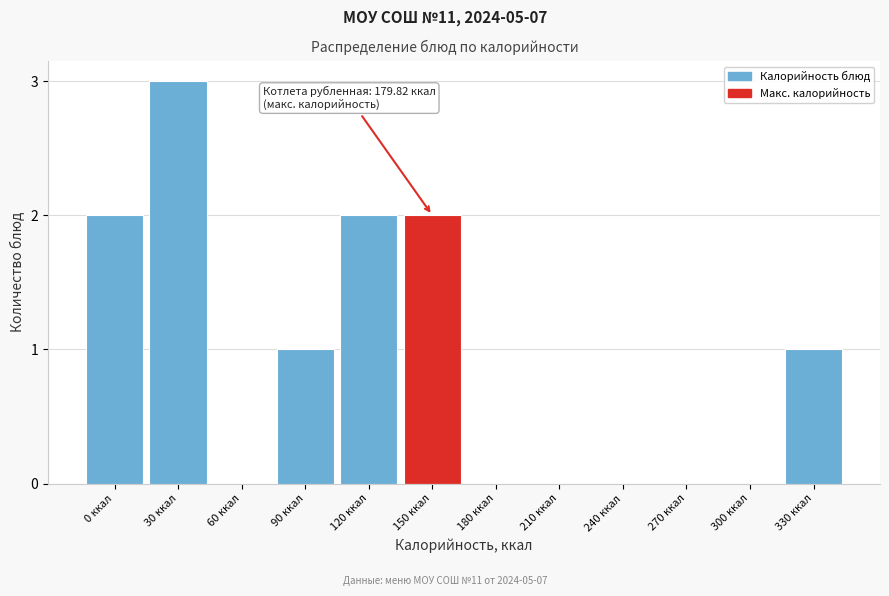

Reading left to right, list all the values displayed in this chart.

0 ккал=2	30 ккал=3	60 ккал=0	90 ккал=1	120 ккал=2	150 ккал=2	180 ккал=0	210 ккал=0	240 ккал=0	270 ккал=0	300 ккал=0	330 ккал=1